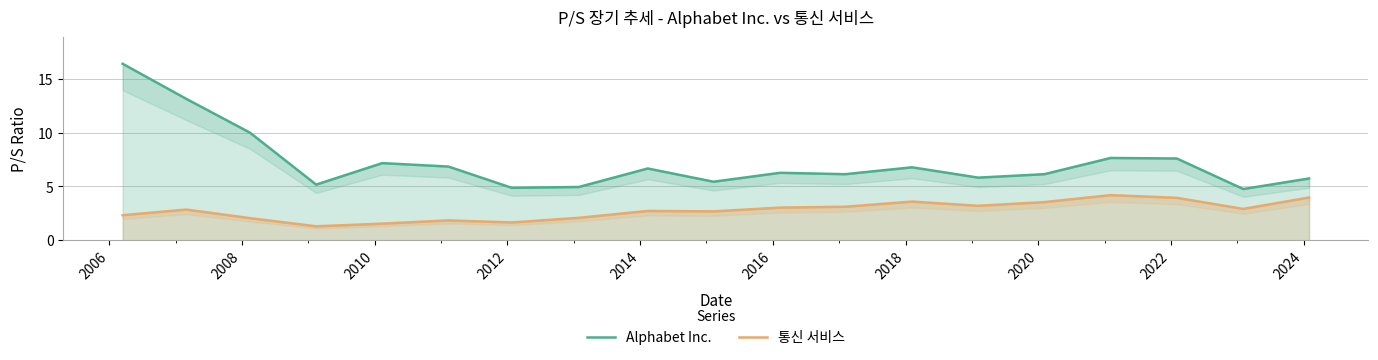

What is the sum of all 통신 서비스 values?

52.5